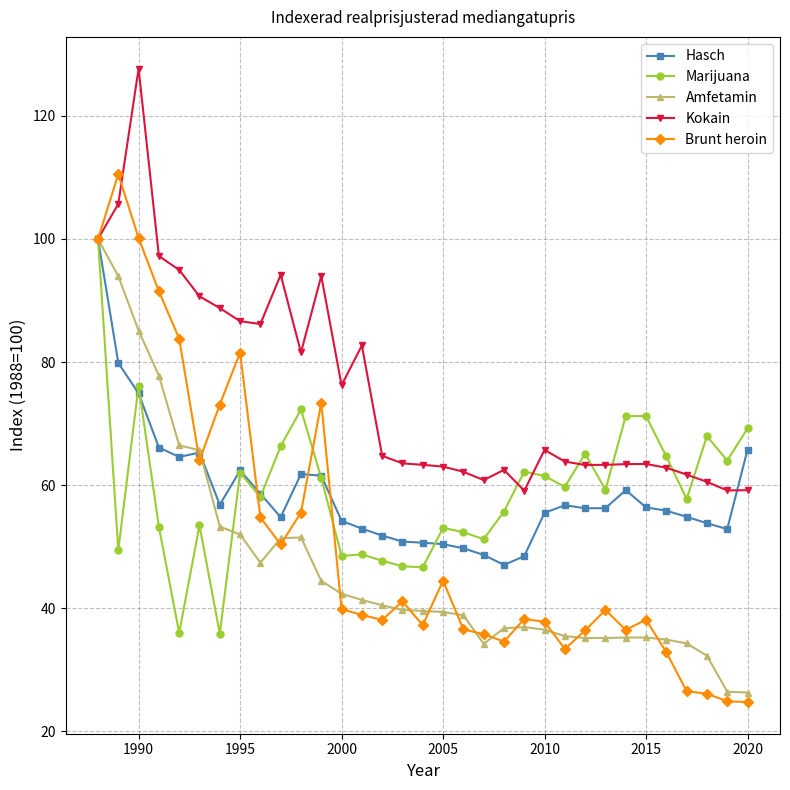

What is the highest value of the Brunt heroin series?

110.5